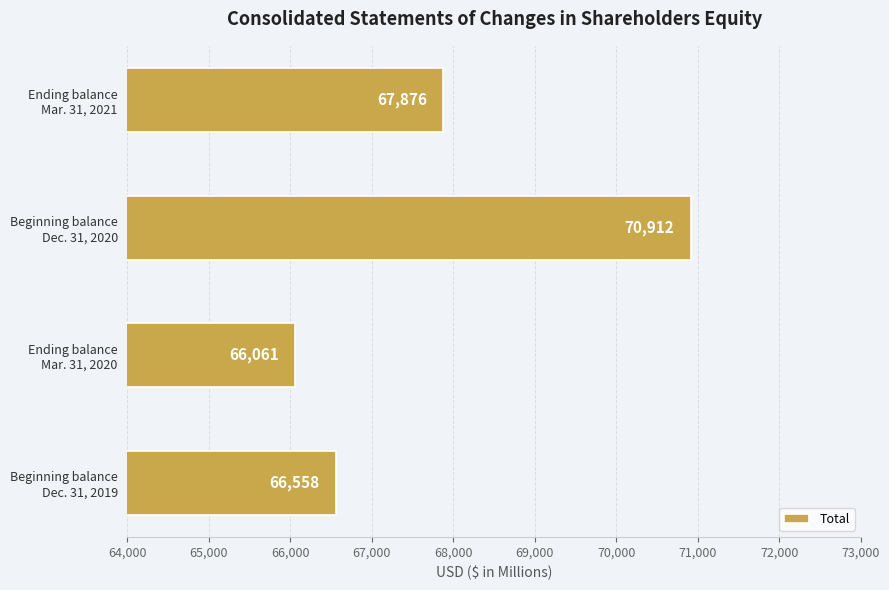

Which label corresponds to the largest value in the chart?

Beginning balance
Dec. 31, 2020